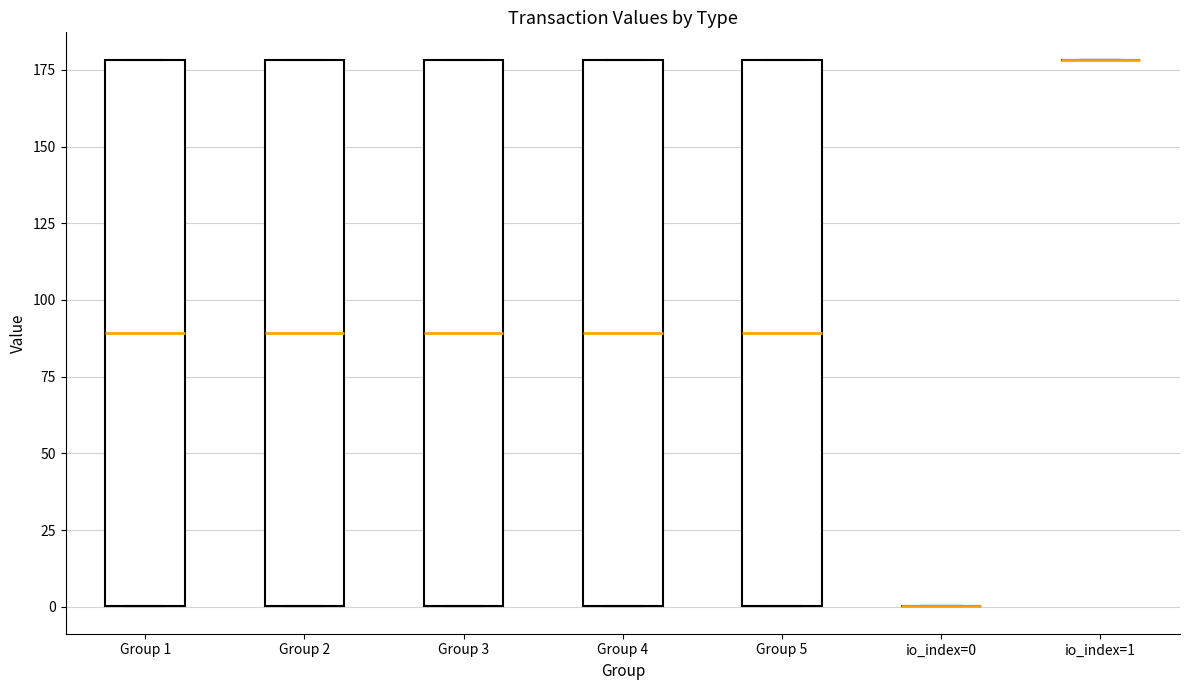

Reading left to right, read every box against the y-axis: the position of its median line, the range the box covers, and the ends of its whiskers. The values are not printed on the chart, so give them approximately, as read against the axis.

Group 1: median 90, box 0 to 180, whiskers 0 to 180
Group 2: median 90, box 0 to 180, whiskers 0 to 180
Group 3: median 90, box 0 to 180, whiskers 0 to 180
Group 4: median 90, box 0 to 180, whiskers 0 to 180
Group 5: median 90, box 0 to 180, whiskers 0 to 180
io_index=0: box collapsed to a line at 0, whiskers 0 to 0
io_index=1: box collapsed to a line at 180, whiskers 180 to 180